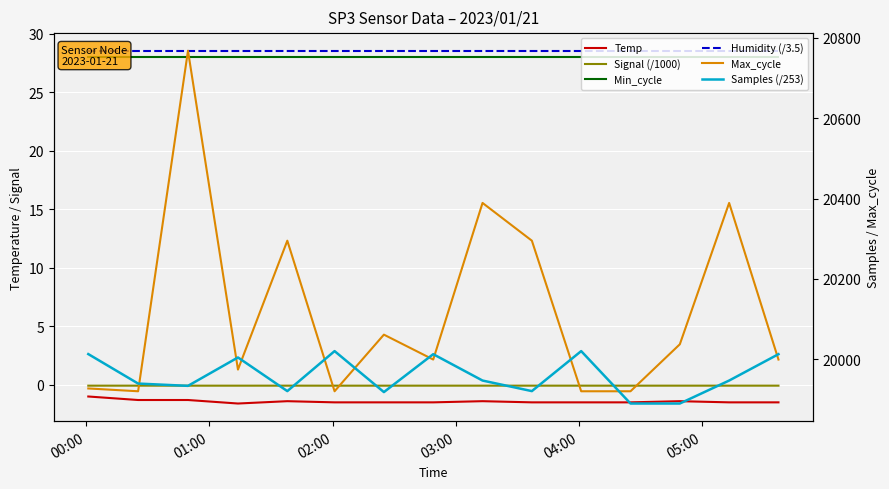

Which series has the largest total across all categories?

Max_cycle